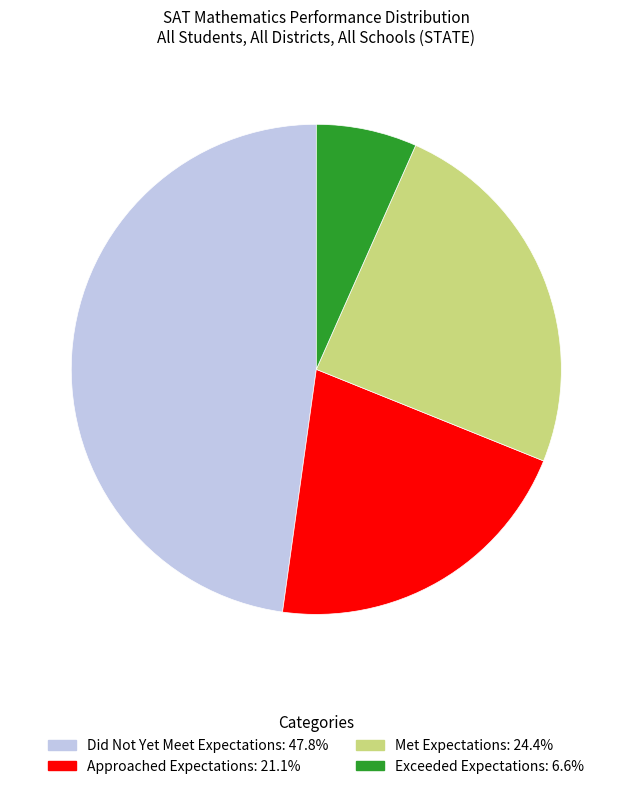

Which slice is the largest?

Did Not Yet Meet Expectations